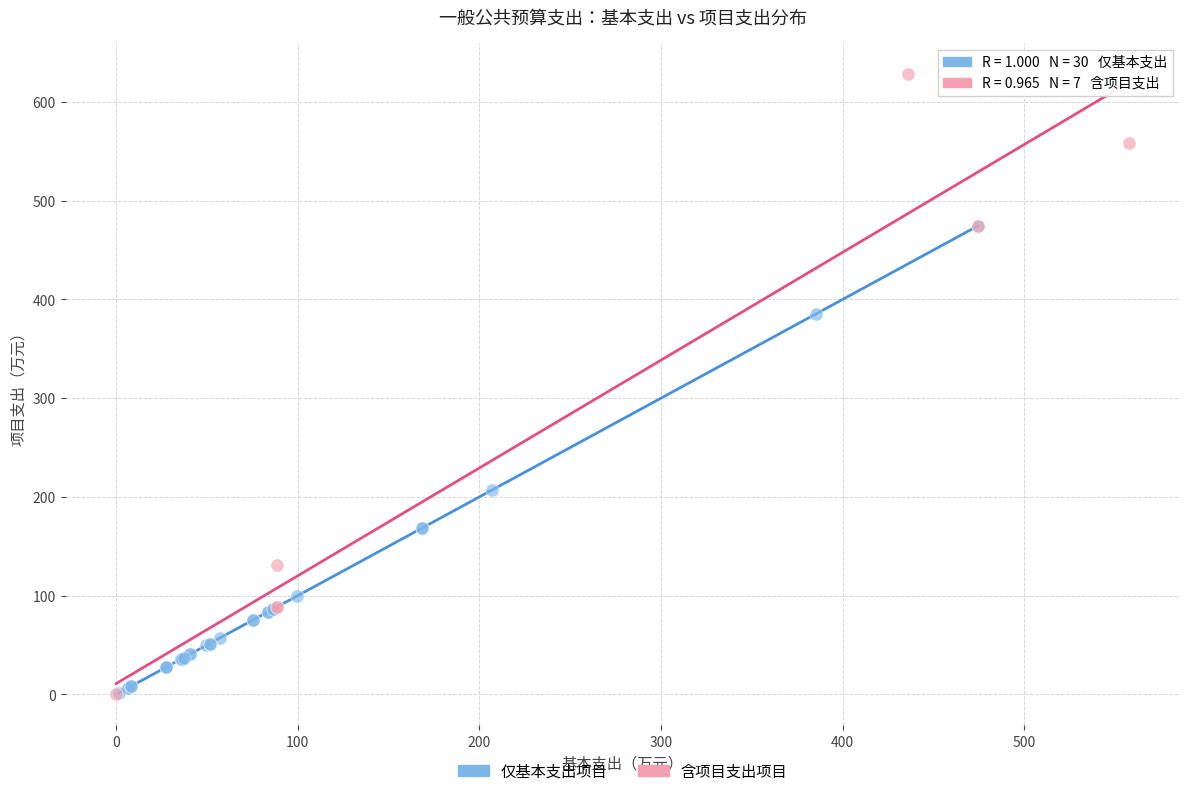

What are all the series names shown in the legend?

仅基本支出项目, 含项目支出项目